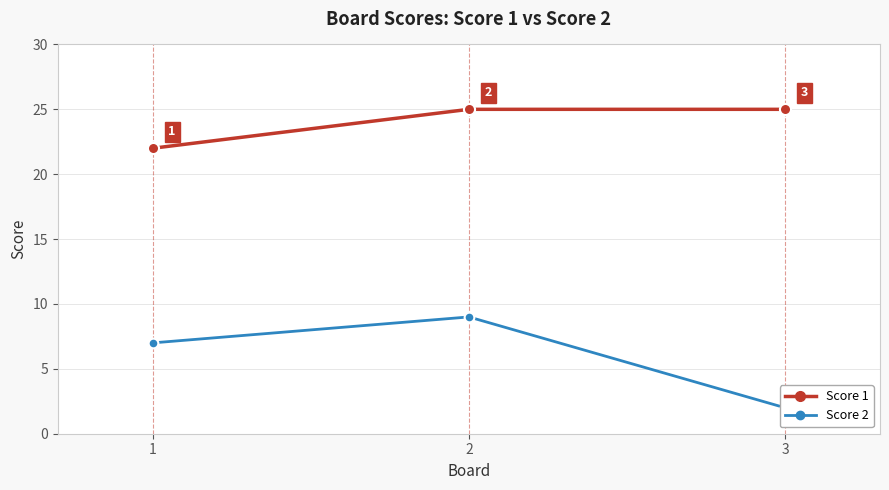

List the labels in order of Score 2 value, largest first.

2, 1, 3